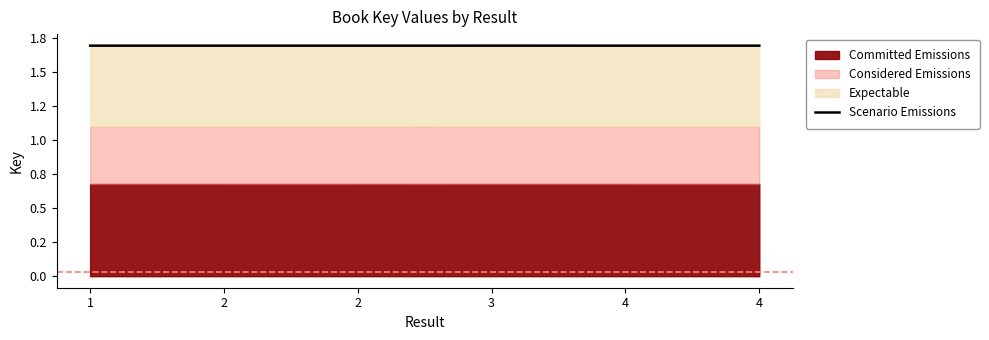

How many points are higher than both their immediate neighbors (excluding endpoints)?

1